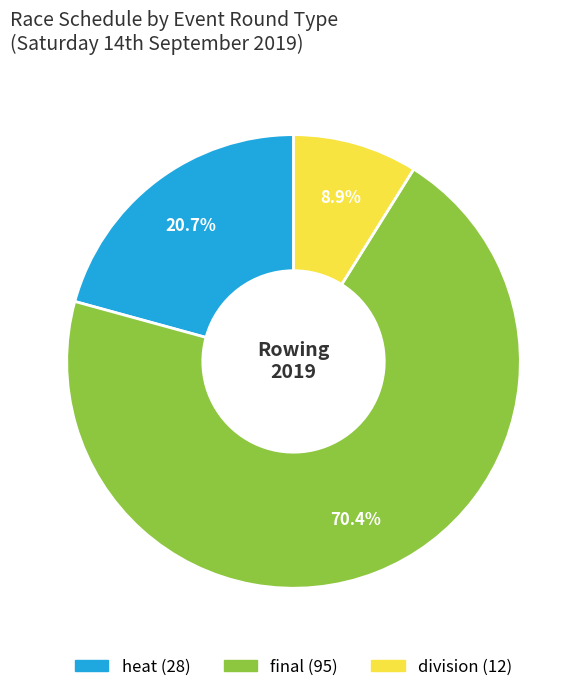

Which has a higher value, heat or division?

heat